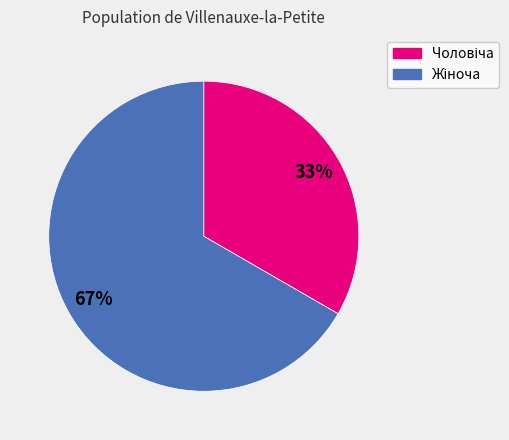

Is there any slice that represents more than half of the pie?

Yes